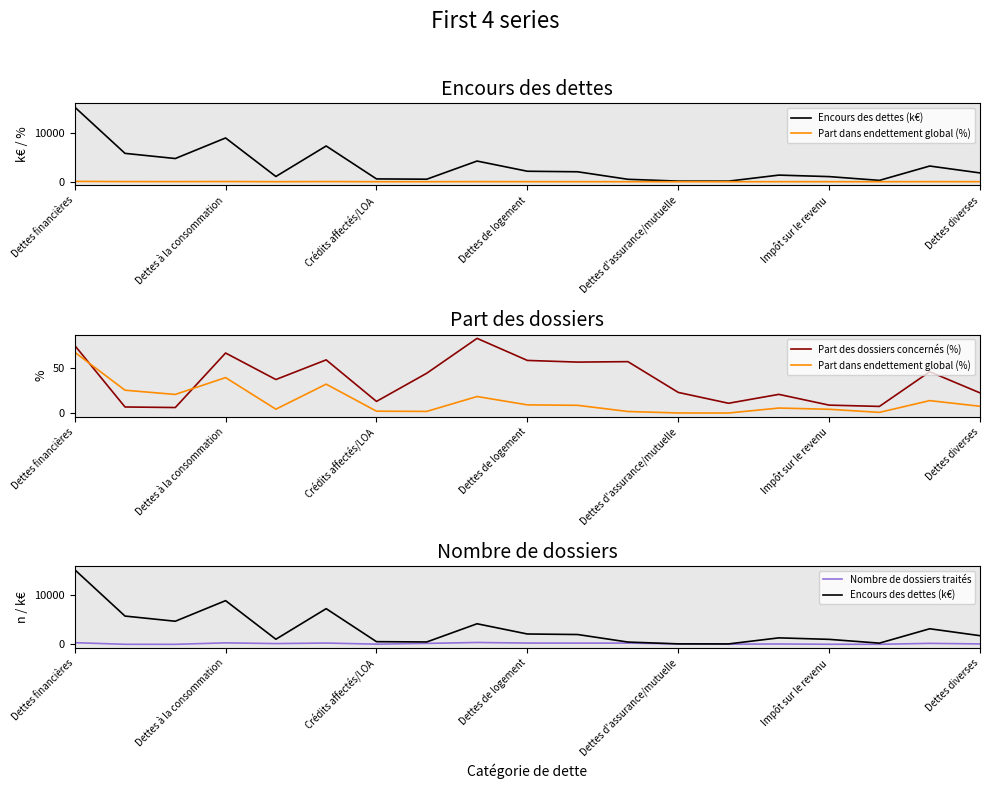

What is the average value of the Part dans endettement global (%) series?

14.1